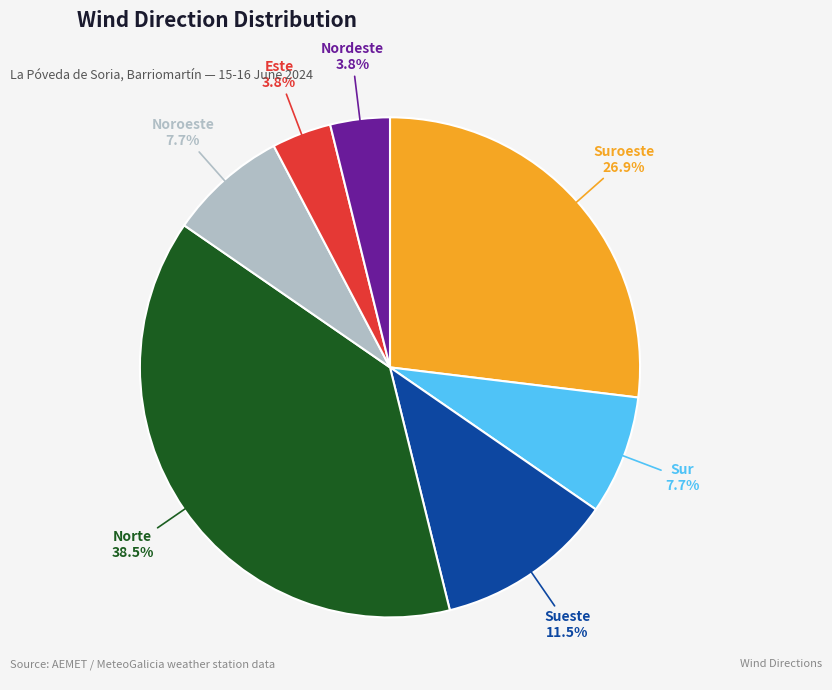

Is there a majority slice in this chart?

No